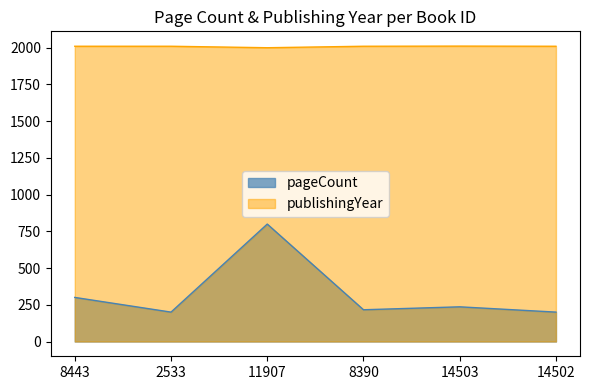

True or false: pageCount has a value of 200 at 2533.

True